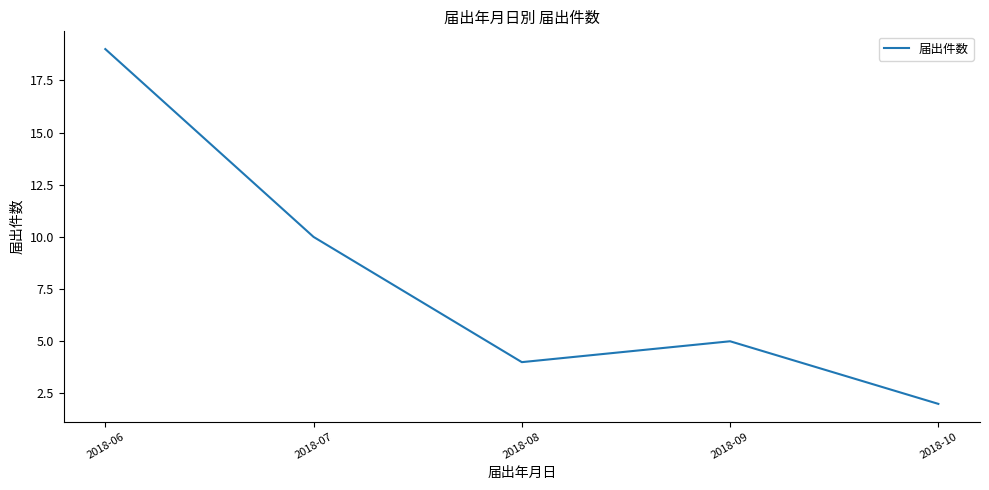

Where does the data first go above 5?

2018-06